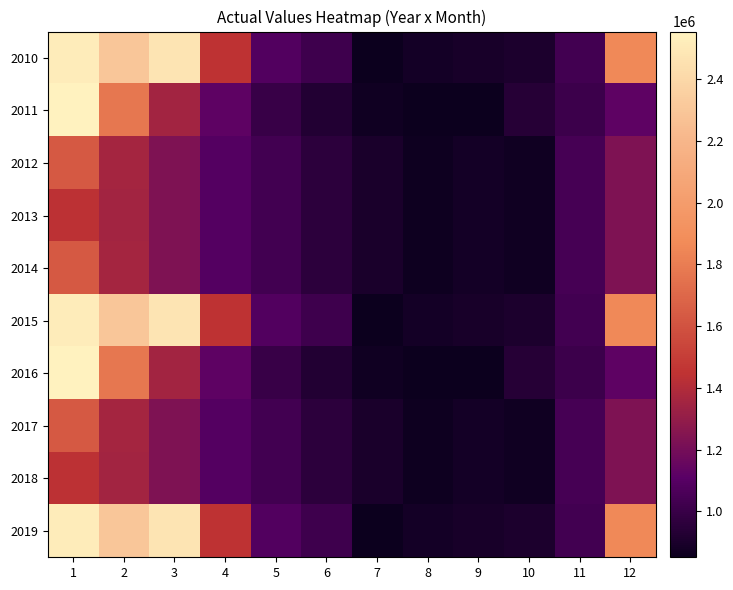

Reading left to right, what are all the values shown in this chart?

2010: 1=2516100.8	2=2297444.2	3=2467692.0	4=1447522.5	5=1087823.3	6=1022649.3	7=853359.5	8=882058.0	9=895398.4	10=911087.4	11=1035460.0	12=1861496.3
2011: 1=2553493.5	2=1773164.0	3=1355437.3	4=1125813.4	5=1003279.2	6=929579.2	7=868248.8	8=851591.5	9=851352.7	10=940097.0	11=1017380.9	12=1129516.0
2012: 1=1632333.2	2=1357239.5	3=1236422.6	4=1095486.2	5=1032317.7	6=963717.4	7=900369.5	8=862598.4	9=881288.5	10=869993.1	11=1044220.0	12=1236868.8
2013: 1=1439166.8	2=1354541.7	3=1236422.6	4=1095486.2	5=1032317.7	6=963717.4	7=900369.5	8=862598.4	9=881288.5	10=869993.1	11=1044220.0	12=1236868.8
2014: 1=1632333.2	2=1357239.5	3=1236422.6	4=1095486.2	5=1032317.7	6=963717.4	7=900369.5	8=862598.4	9=881288.5	10=869993.1	11=1044220.0	12=1236868.8
2015: 1=2516100.8	2=2297444.2	3=2467692.0	4=1447522.5	5=1087823.3	6=1022649.3	7=853359.5	8=882058.0	9=895398.4	10=911087.4	11=1035460.0	12=1861496.3
2016: 1=2553493.5	2=1773164.0	3=1355437.3	4=1125813.4	5=1003279.2	6=929579.2	7=868248.8	8=851591.5	9=851352.7	10=940097.0	11=1017380.9	12=1129516.0
2017: 1=1632333.2	2=1357239.5	3=1236422.6	4=1095486.2	5=1032317.7	6=963717.4	7=900369.5	8=862598.4	9=881288.5	10=869993.1	11=1044220.0	12=1236868.8
2018: 1=1439166.8	2=1354541.7	3=1236422.6	4=1095486.2	5=1032317.7	6=963717.4	7=900369.5	8=862598.4	9=881288.5	10=869993.1	11=1044220.0	12=1236868.8
2019: 1=2516100.8	2=2297444.2	3=2467692.0	4=1447522.5	5=1087823.3	6=1022649.3	7=853359.5	8=882058.0	9=895398.4	10=911087.4	11=1035460.0	12=1861496.3